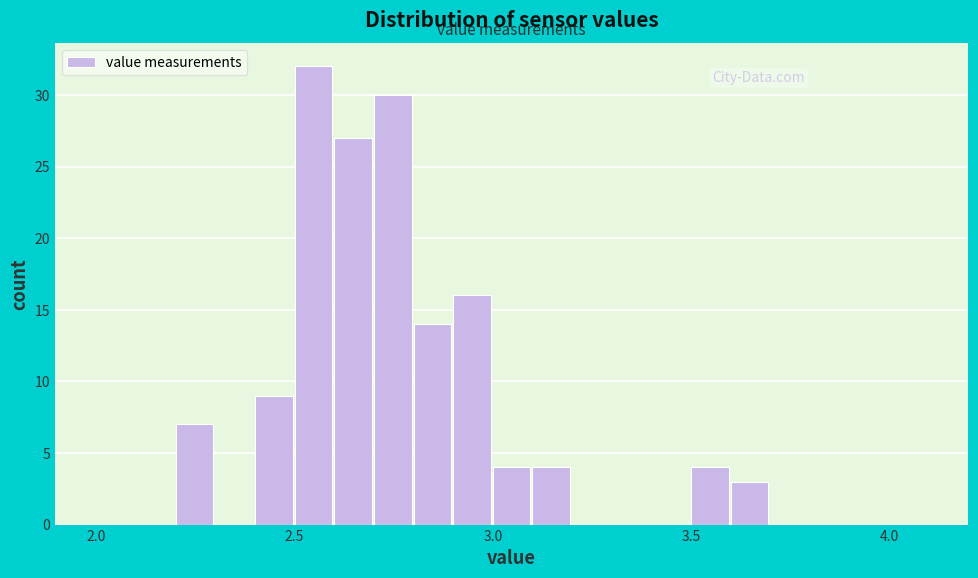

Read against the x-axis, roughly where is the centre of the tallest bar?

2.55